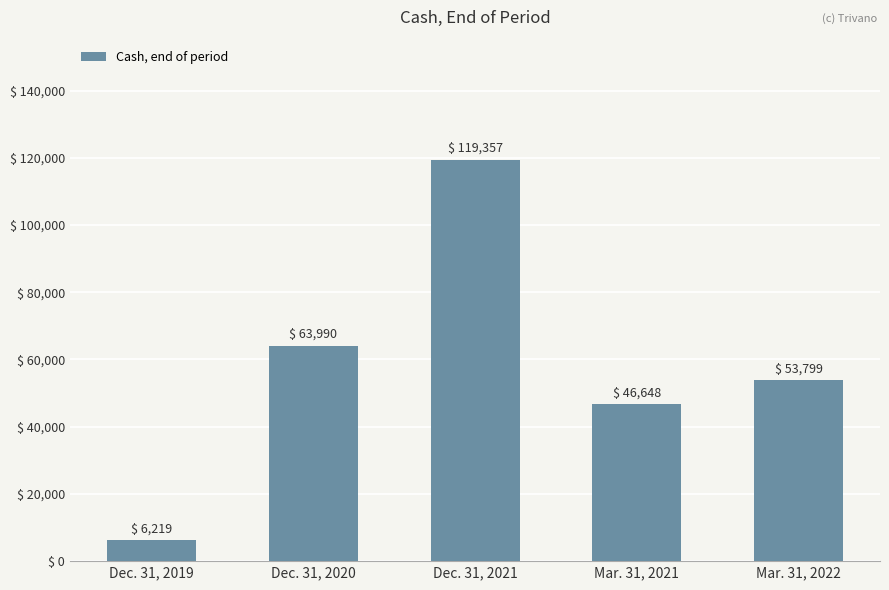

What is the sum of all values?

290013